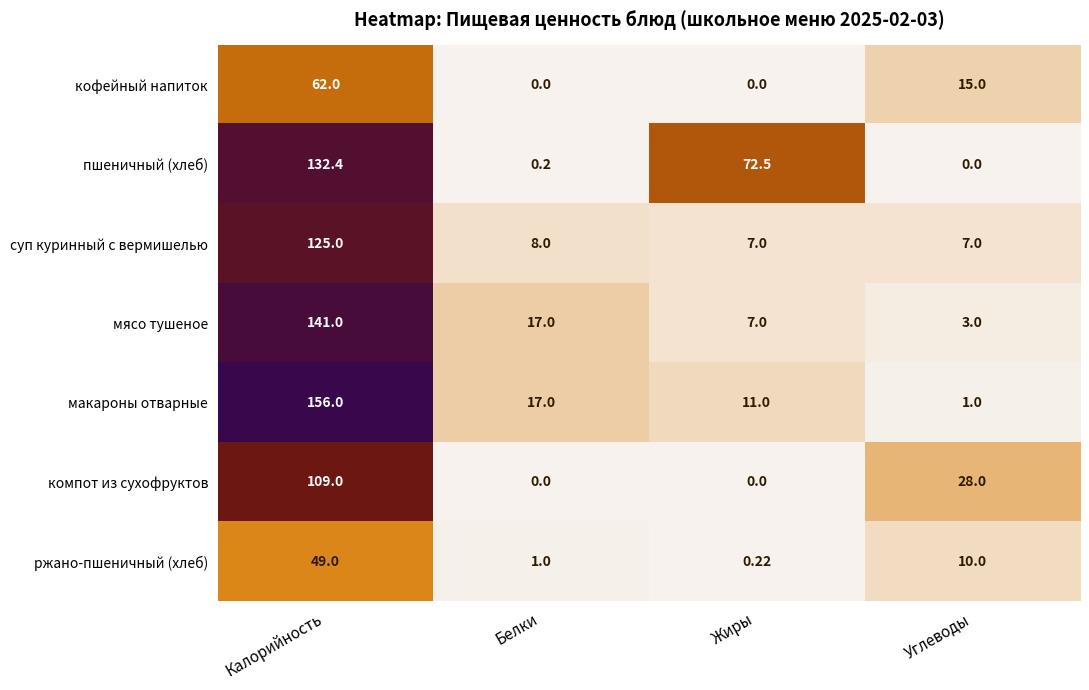

Rank the series at Углеводы from lowest to highest value.

пшеничный (хлеб), макароны отварные, мясо тушеное, суп куринный с вермишелью, ржано-пшеничный (хлеб), кофейный напиток, компот из сухофруктов